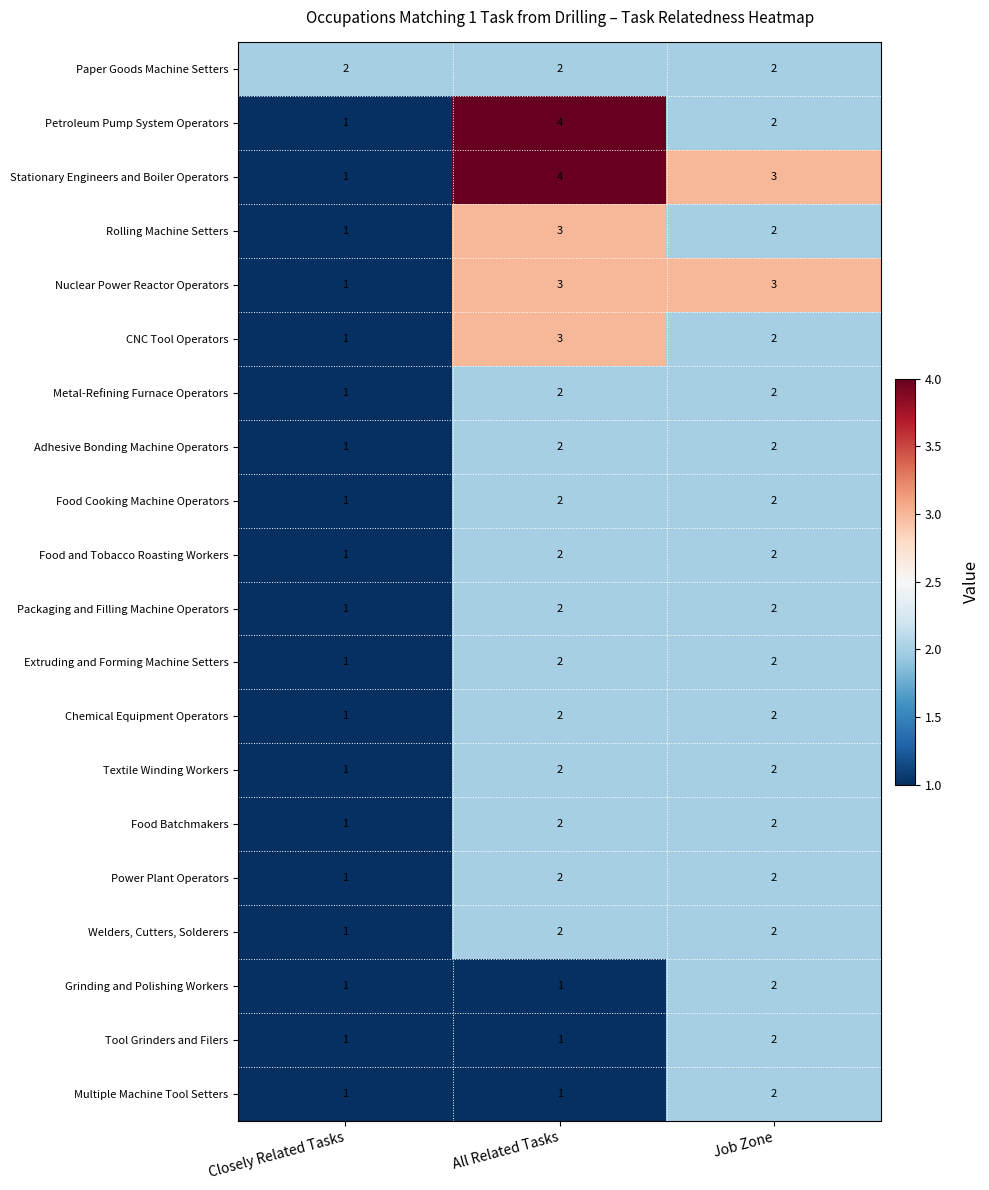

Count the Adhesive Bonding Machine Operators values in the range 1 to 2.

3